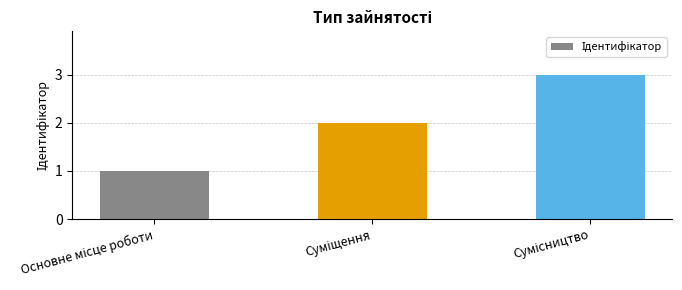

How many distinct data groups are displayed?

1